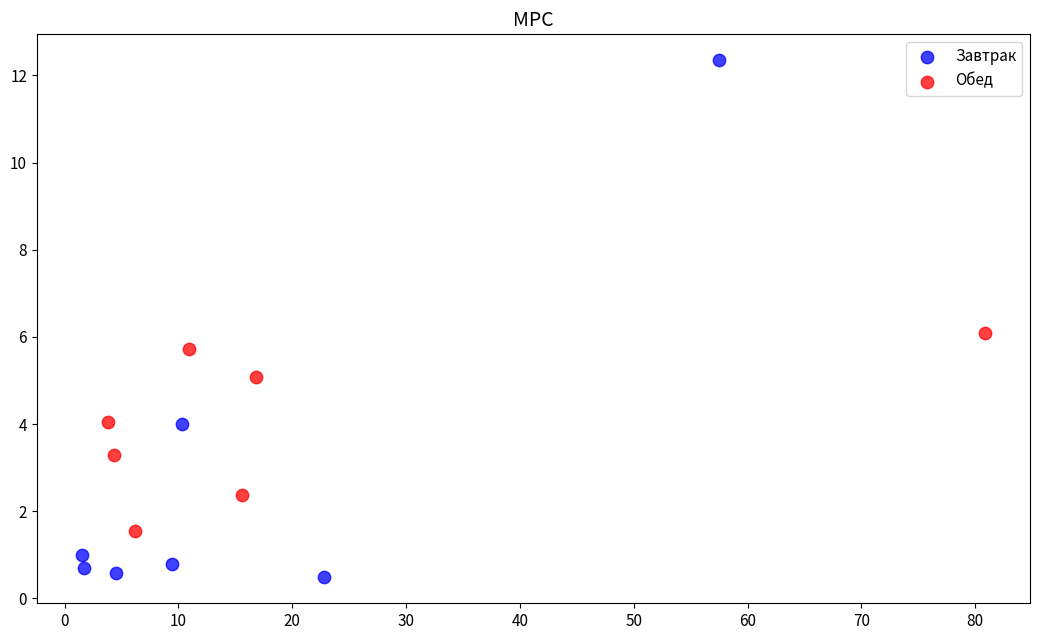

Which series reaches the maximum Y coordinate?

Завтрак